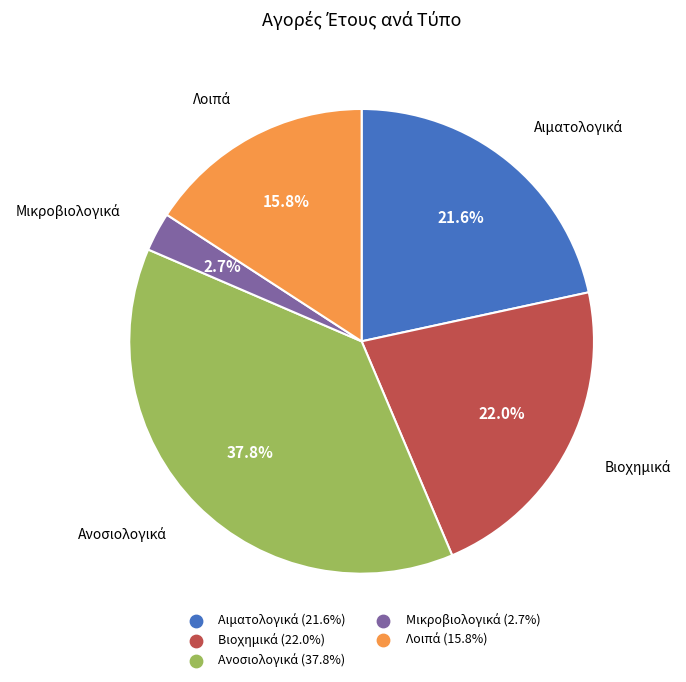

Does any single category account for the majority?

No